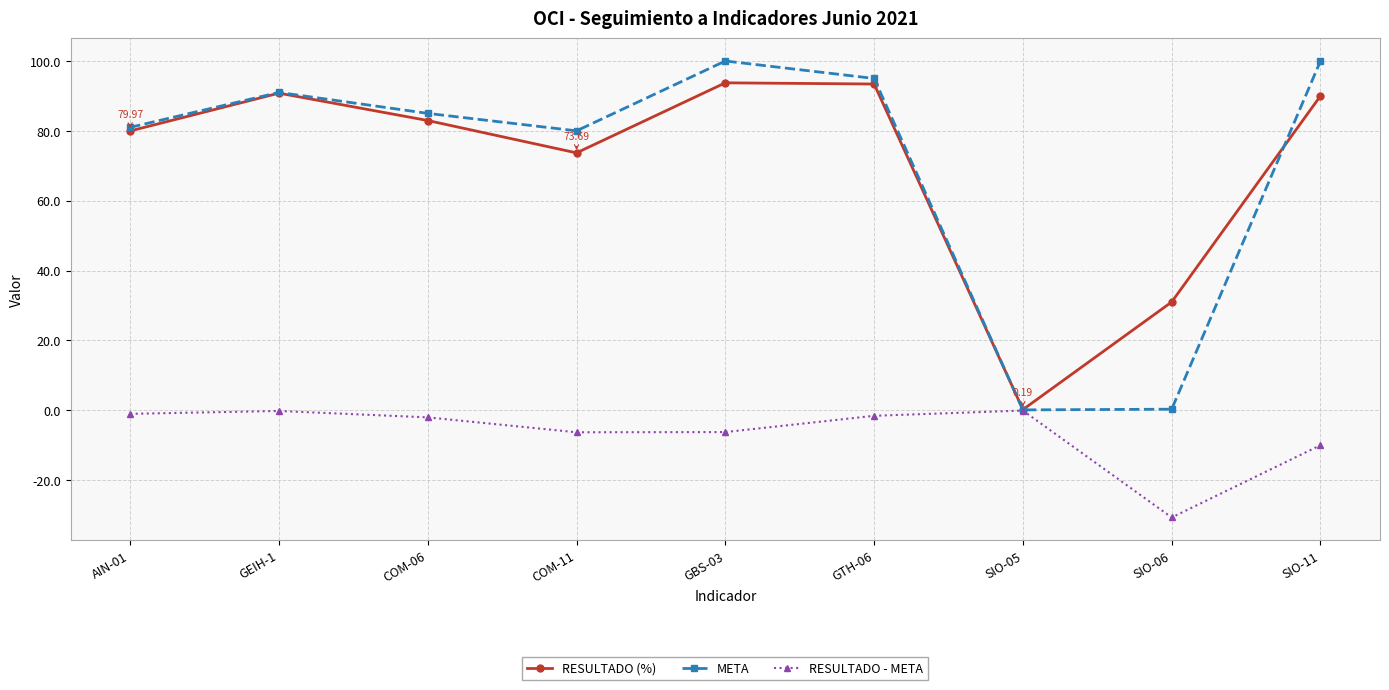

In META, how many points are higher than both neighbors (excluding endpoints)?

2